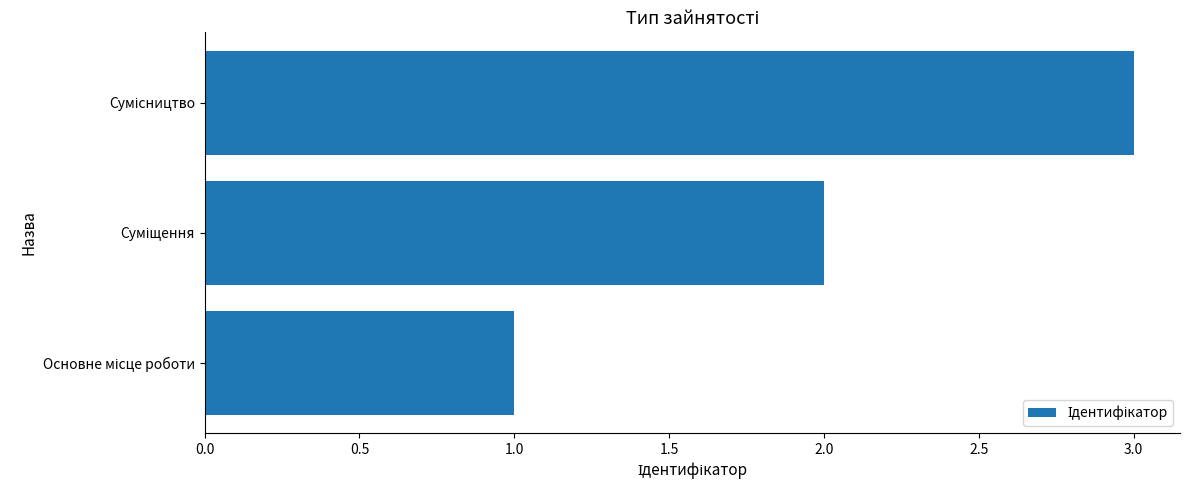

What is the sum of all values?

6